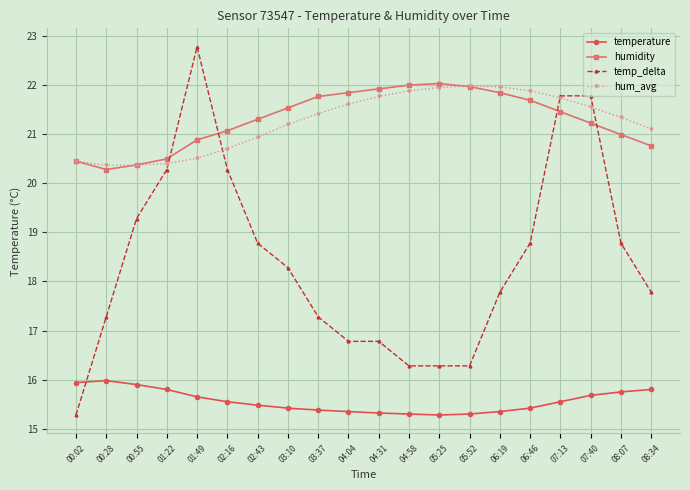

Which series ends up on top after the final intersection of humidity and hum_avg?

hum_avg